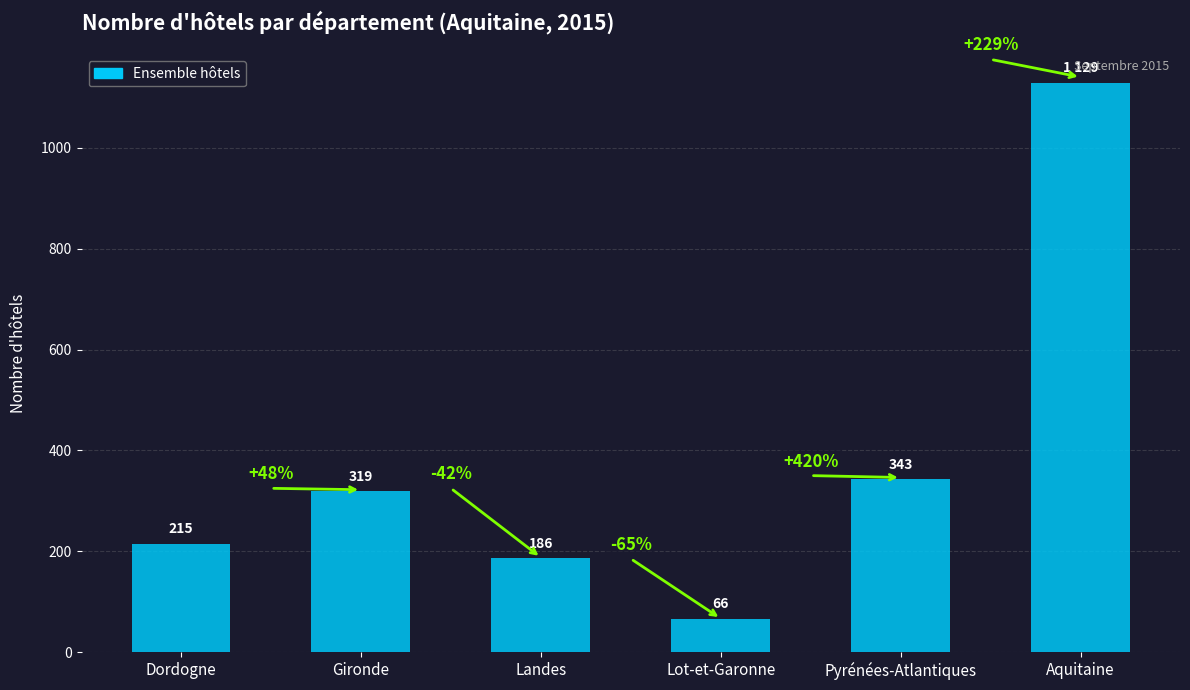

At which label is the value closest to 597?

Pyrénées-Atlantiques